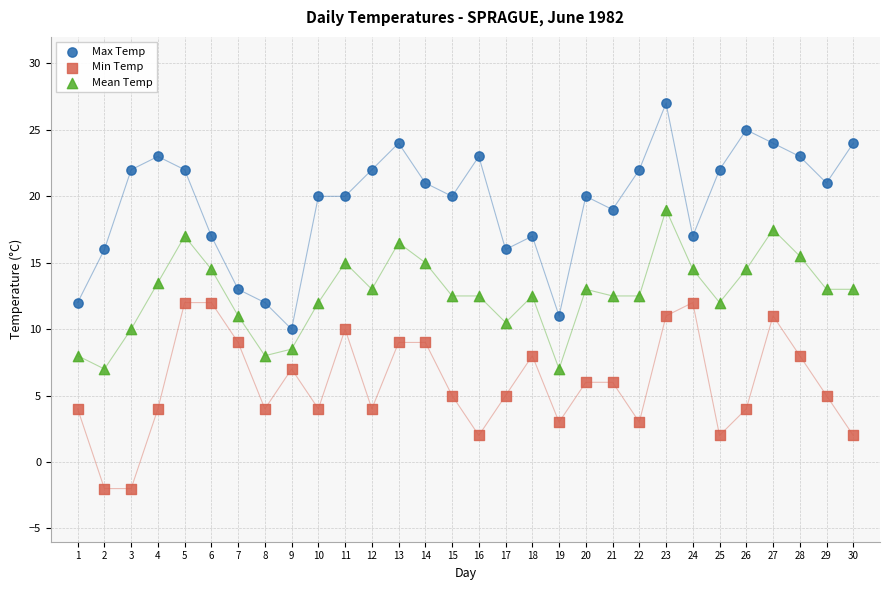

What are all the series names shown in the legend?

Max Temp, Min Temp, Mean Temp